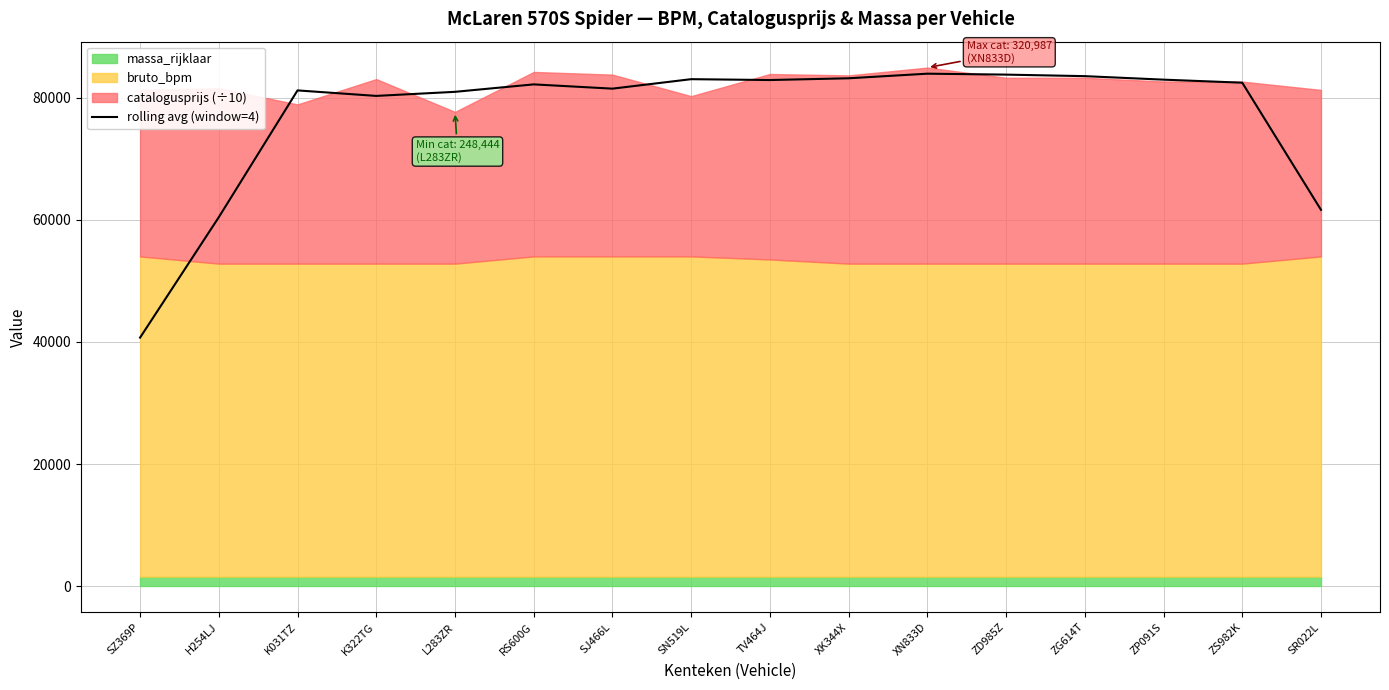

What is the greatest value displayed?

83921.4